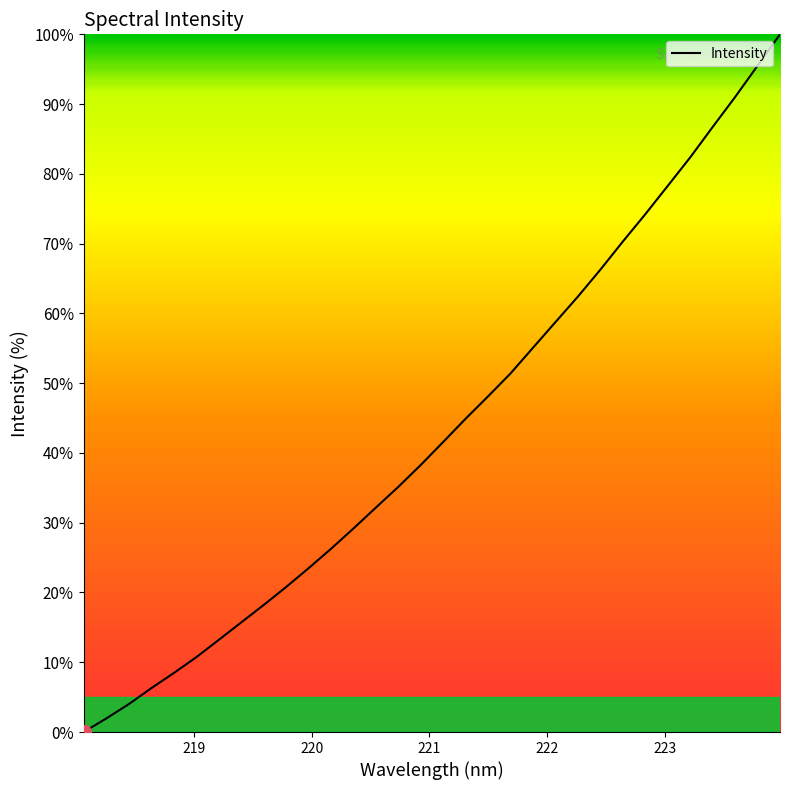

Reading right to left, extract all data points from this chart.

100.0	95.5	91.0	86.7	82.4	78.3	74.2	70.3	66.3	62.4	58.8	55.1	51.4	48.1	44.9	41.6	38.3	35.1	32.2	29.2	26.2	23.5	20.8	18.2	15.7	13.2	10.7	8.4	6.3	4.0	1.9	0.0